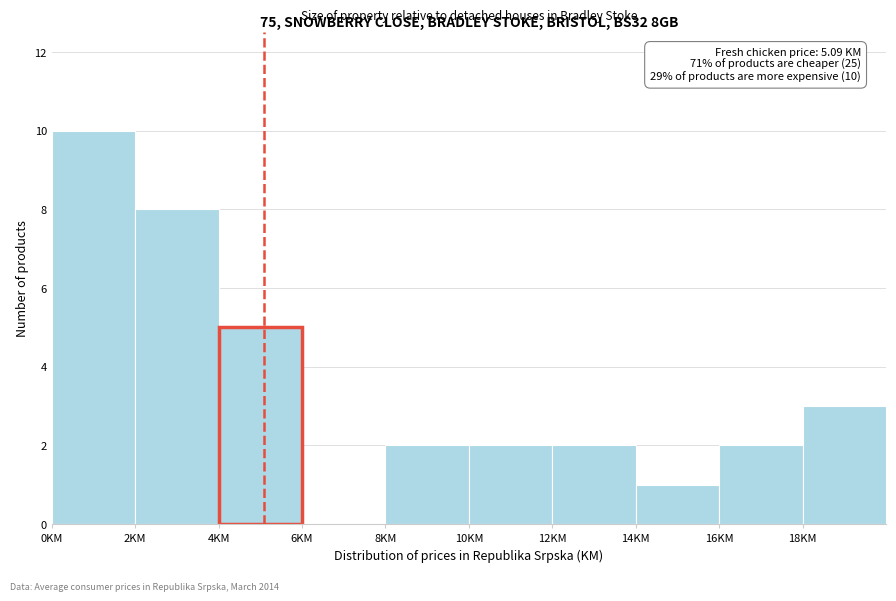

Over which range of the x-axis is the bar tallest?

0 to 2